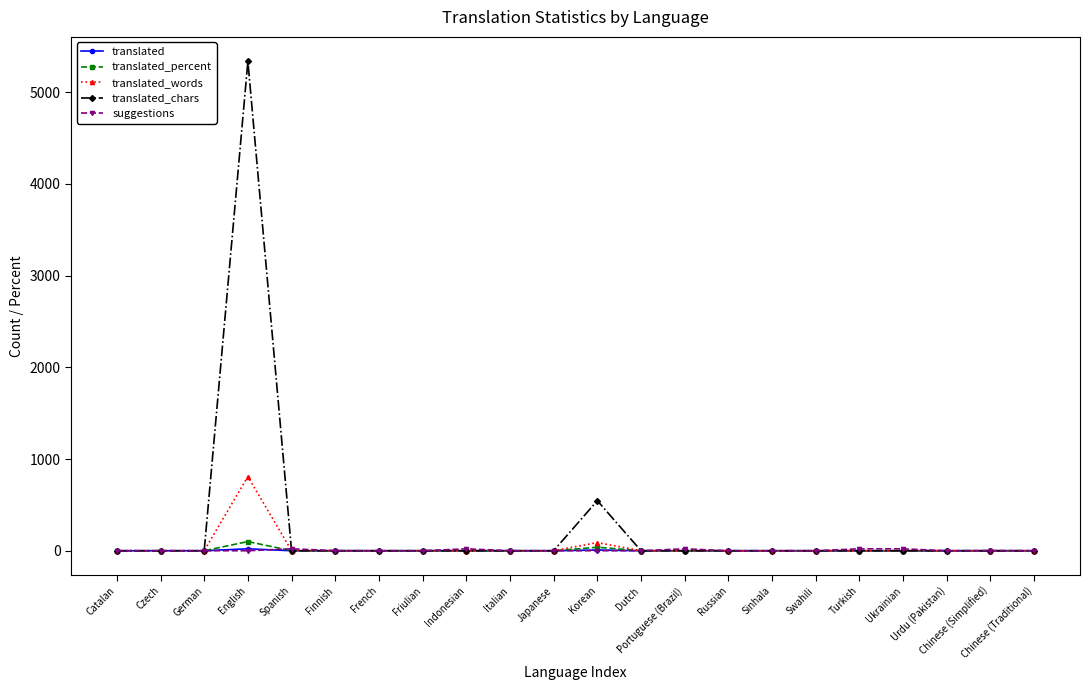

What is the difference between the second highest and minimum values in the translated_chars series?

546